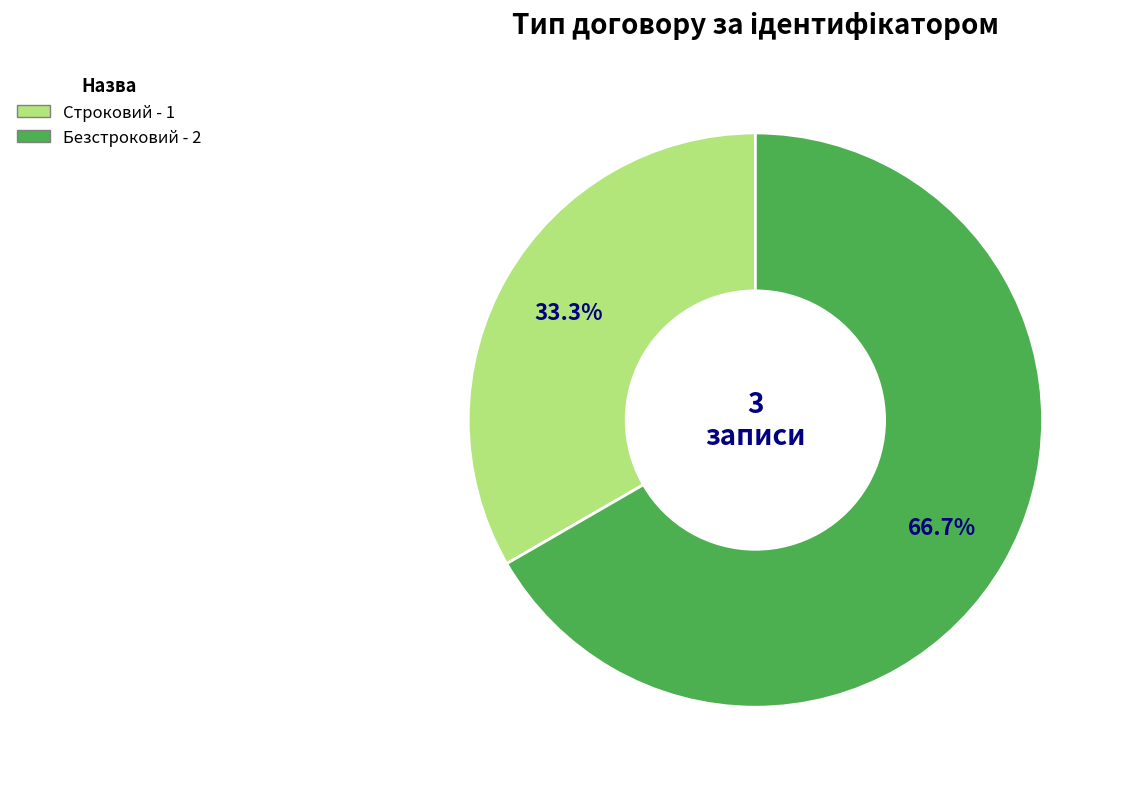

Which category accounts for the majority?

Безстроковий